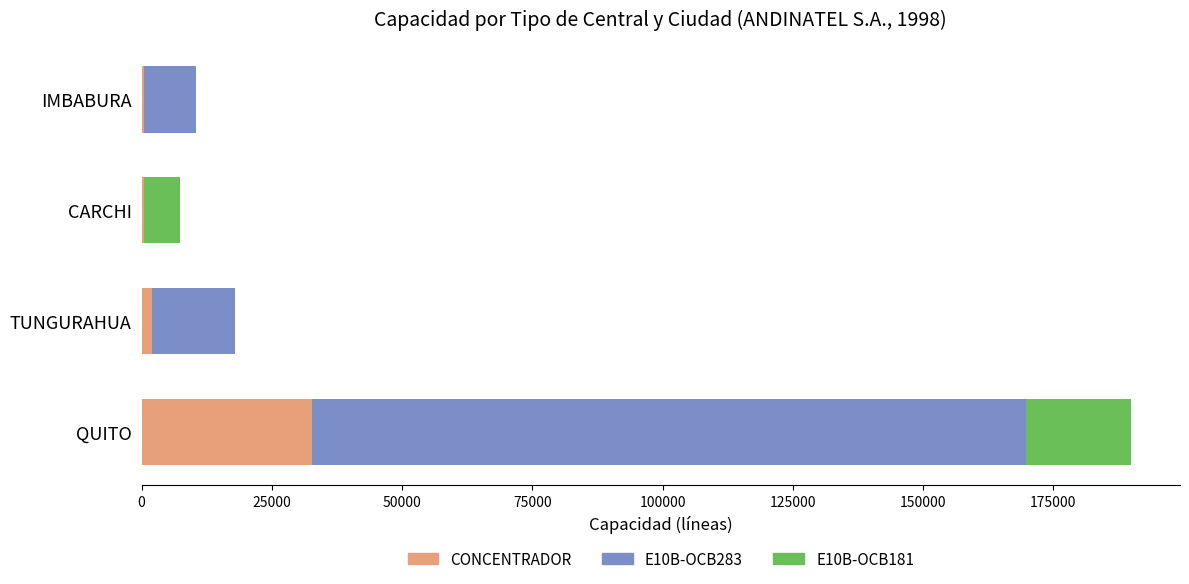

Is it true that CONCENTRADOR equals 32702 at QUITO?

True